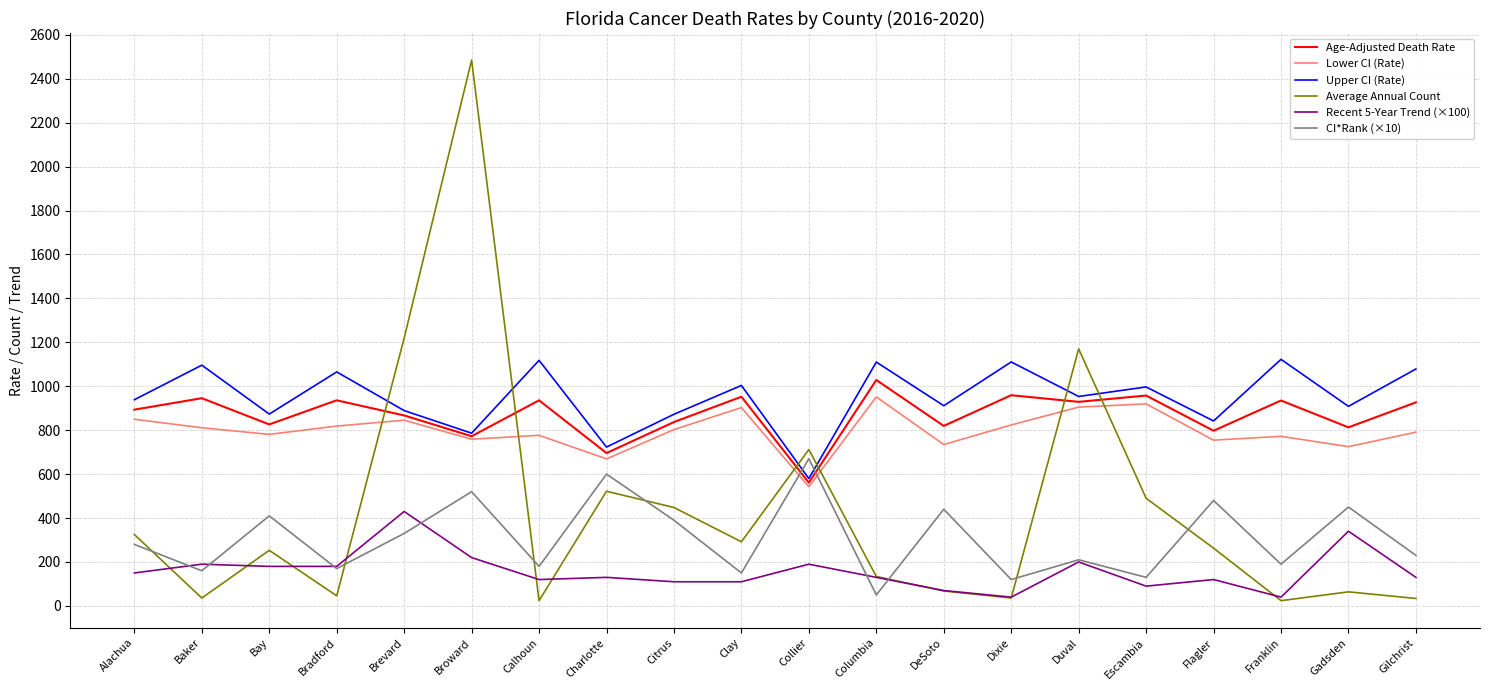

Which series has the largest total across all categories?

Upper CI (Rate)